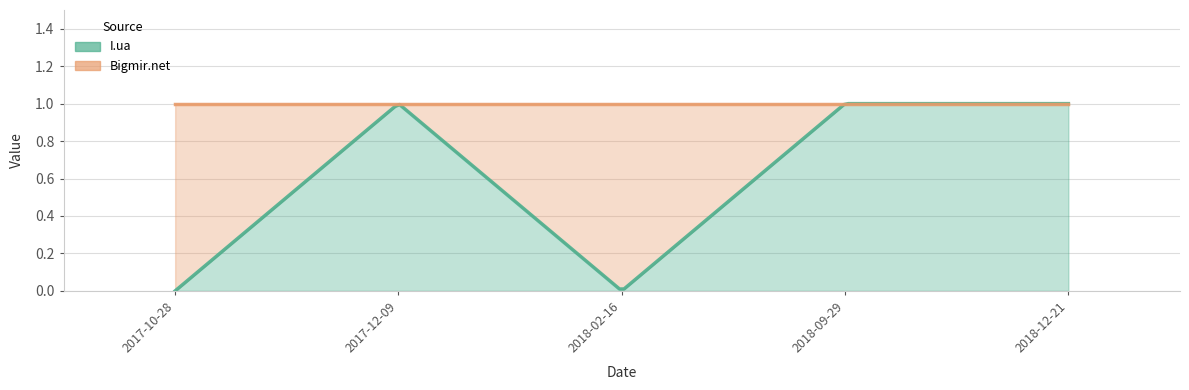

What is the approximate value of I.ua at 2017-12-09?

1